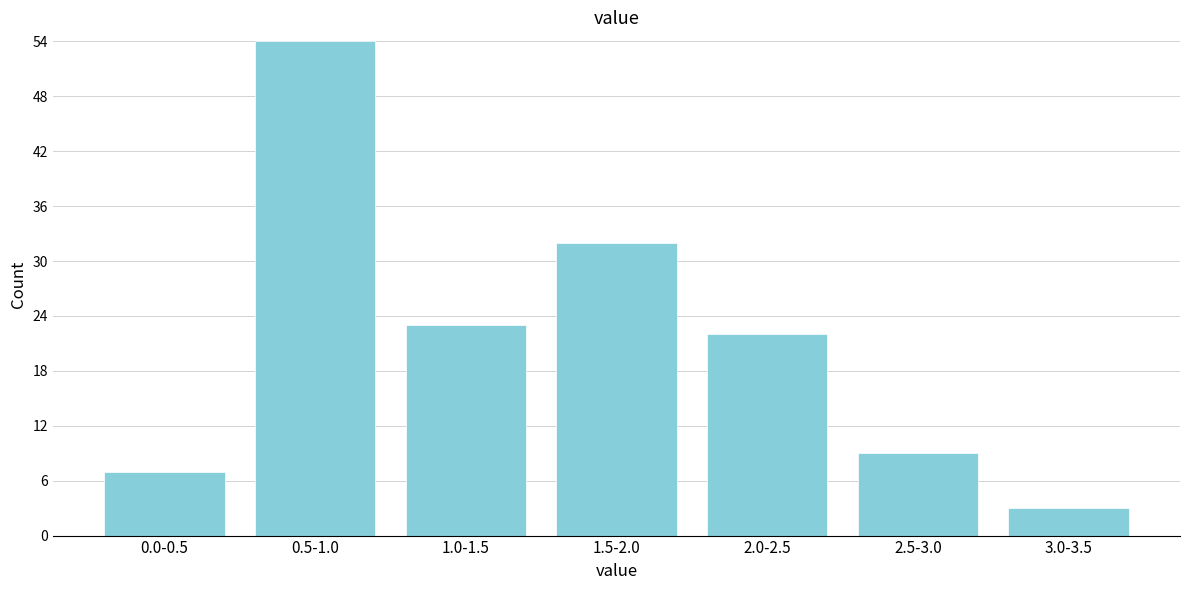

Reading right to left, what are all the values shown in this chart?

3.0-3.5=3	2.5-3.0=9	2.0-2.5=22	1.5-2.0=32	1.0-1.5=23	0.5-1.0=54	0.0-0.5=7